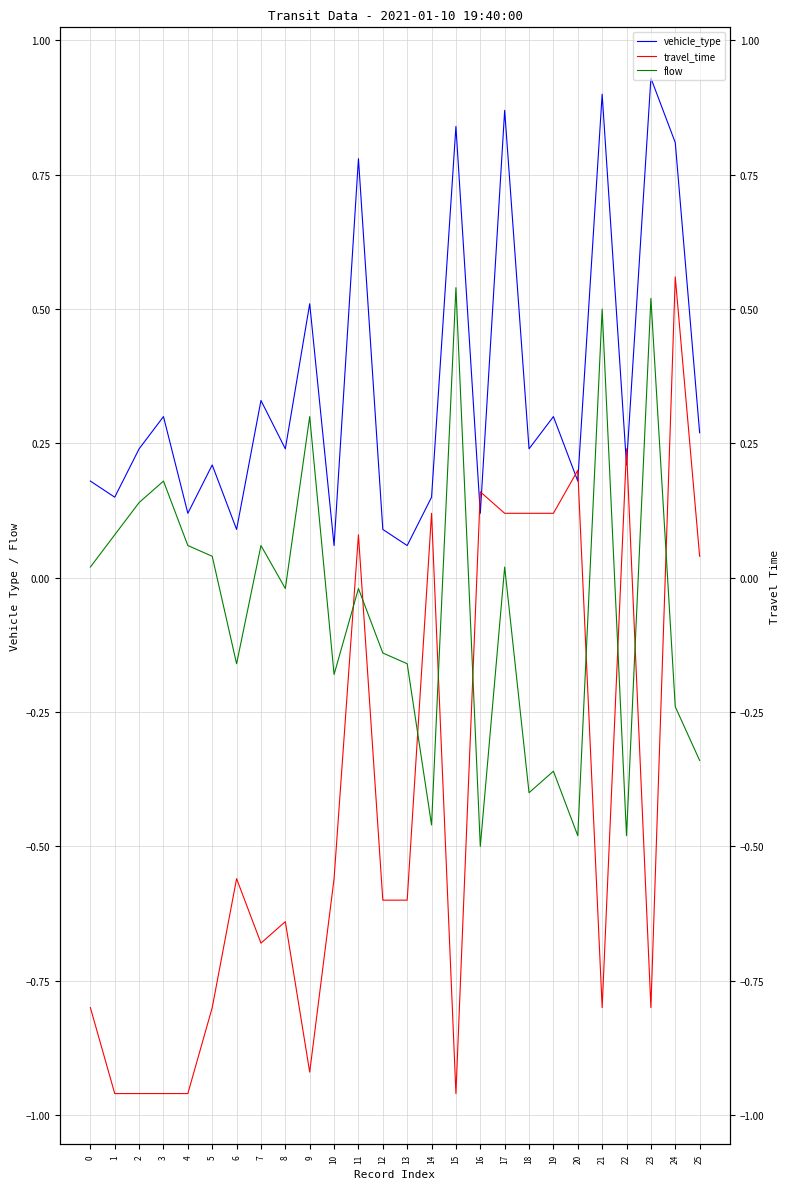

How many data points in flow are less than 0?

14